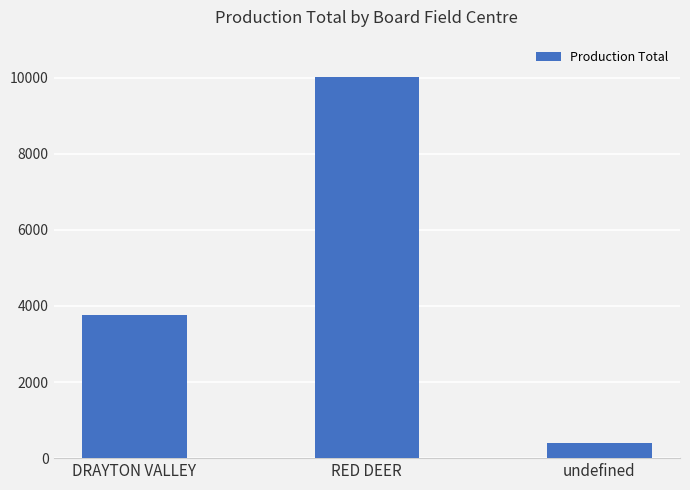

Are the bars grouped side by side (vs. stacked)?

No